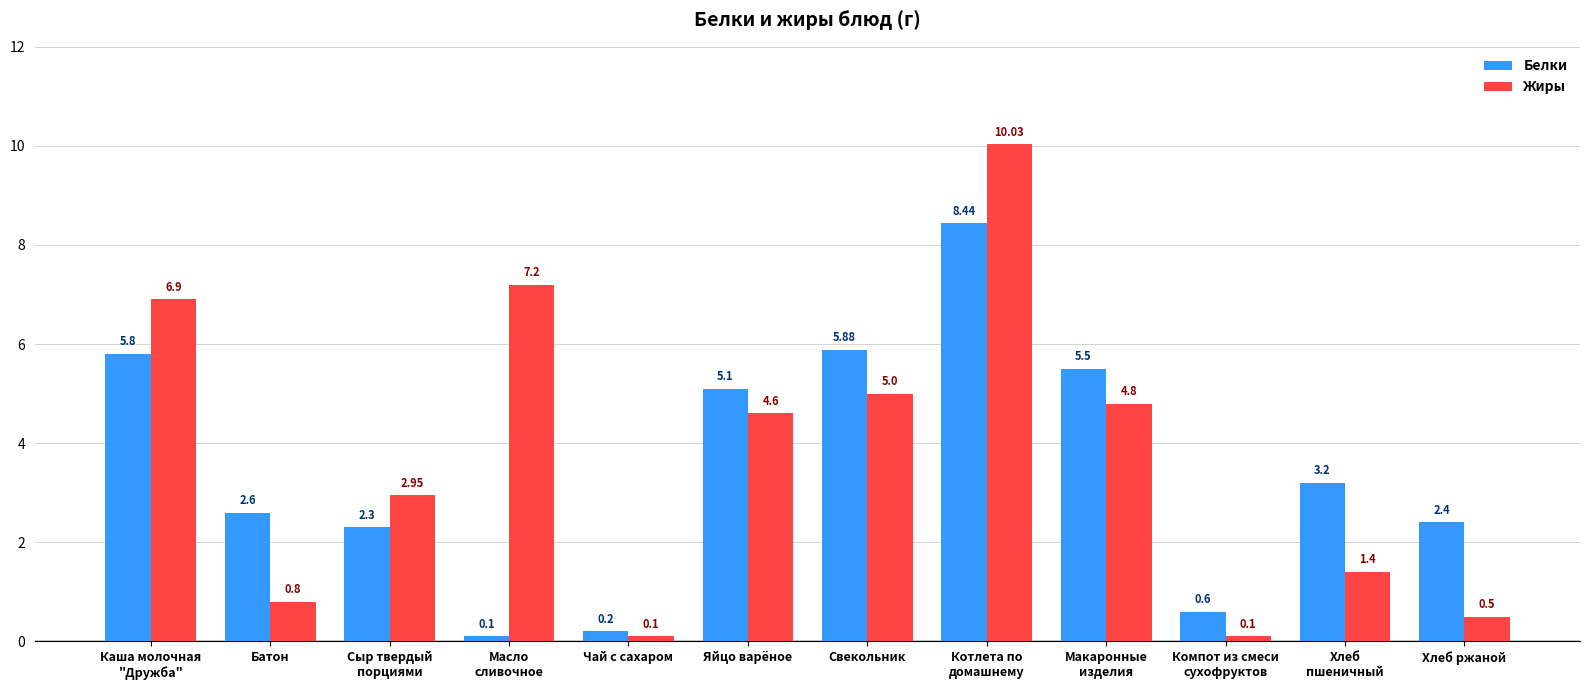

What is the difference between the Жиры values at Масло
сливочное and Хлеб ржаной?

6.7